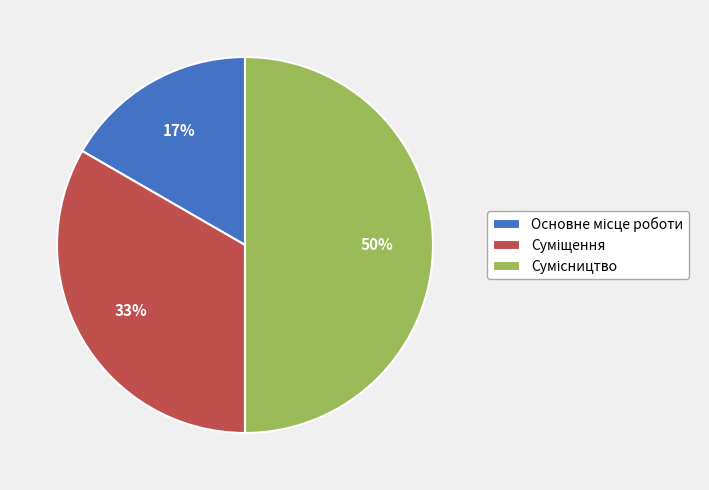

To the nearest percent, what is the average slice percentage?

33%